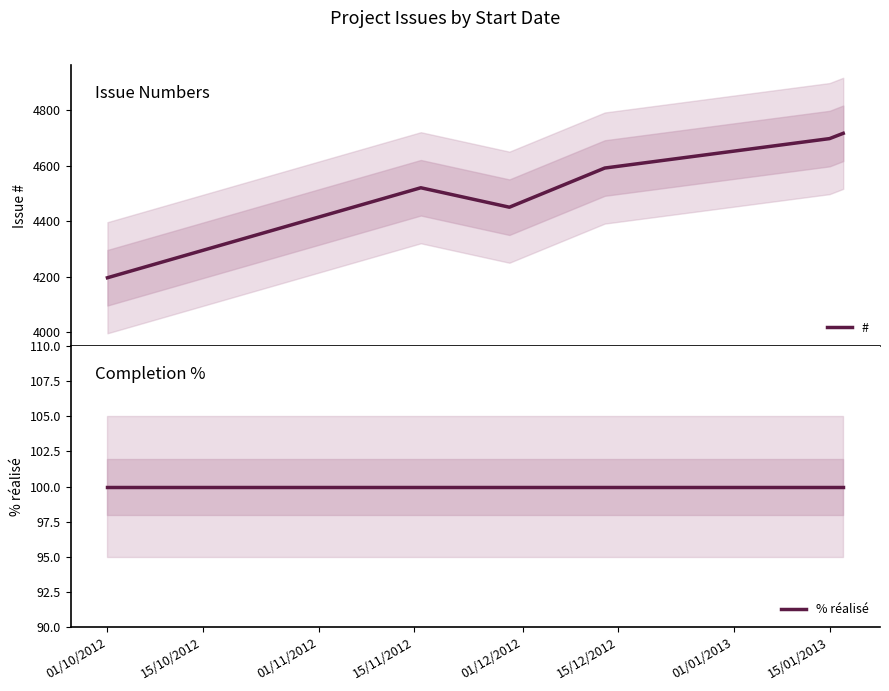

Which series changed the most between 15/10/2012 and 01/12/2012?

#